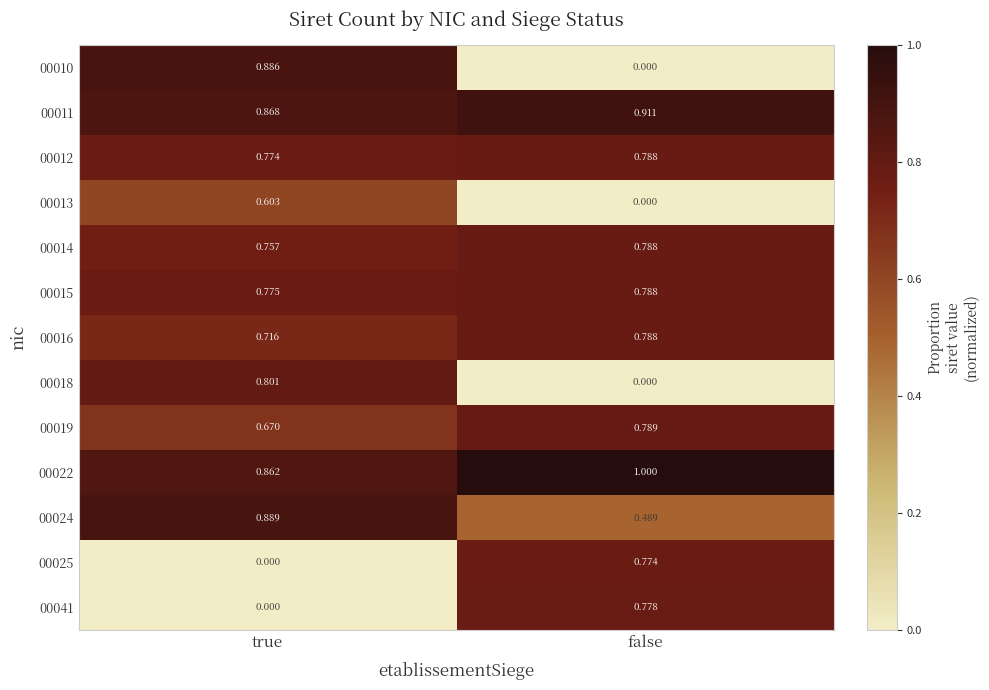

Where is 00010 nearest to the value 0?

false